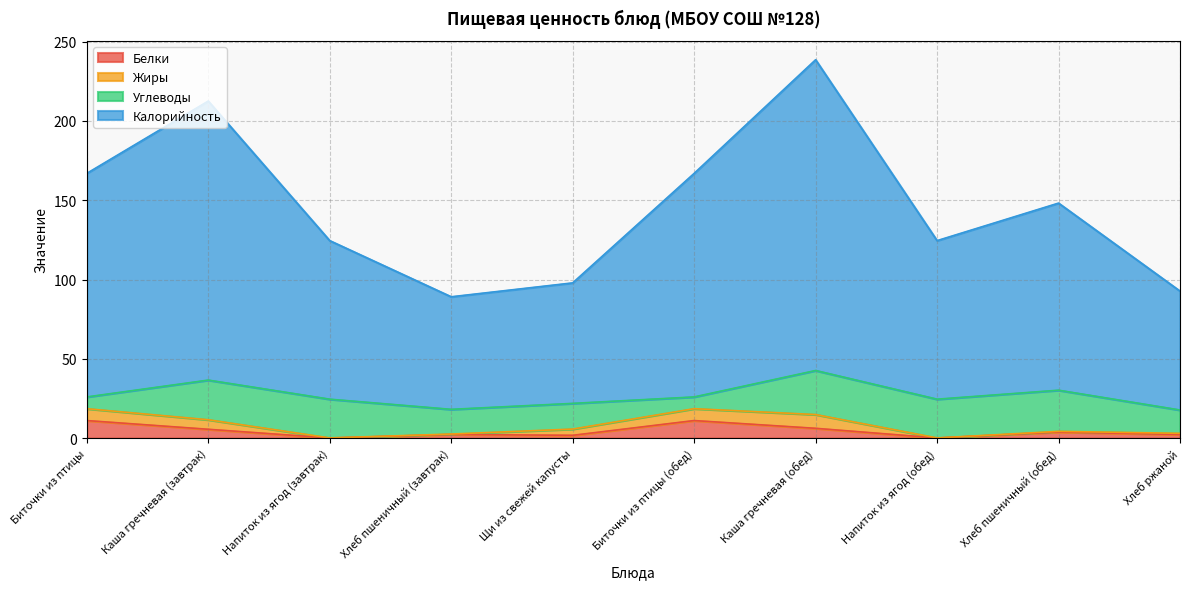

True or false: Калорийность has more than 1 points higher than both neighbors.

True